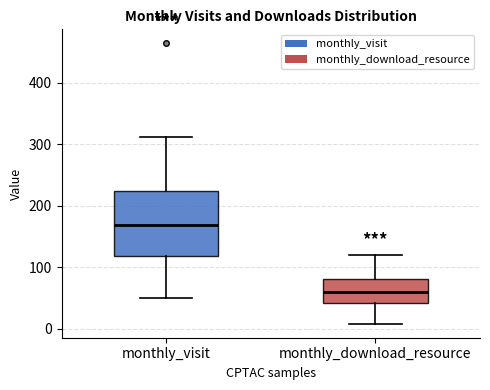

Reading left to right, read every box against the y-axis: the position of its median line, the range the box covers, and the ends of its whiskers. The values are not printed on the chart, so give them approximately, as read against the axis.

monthly_visit: median 170, box 120 to 220, whiskers 50 to 310
monthly_download_resource: median 60, box 40 to 80, whiskers 10 to 120